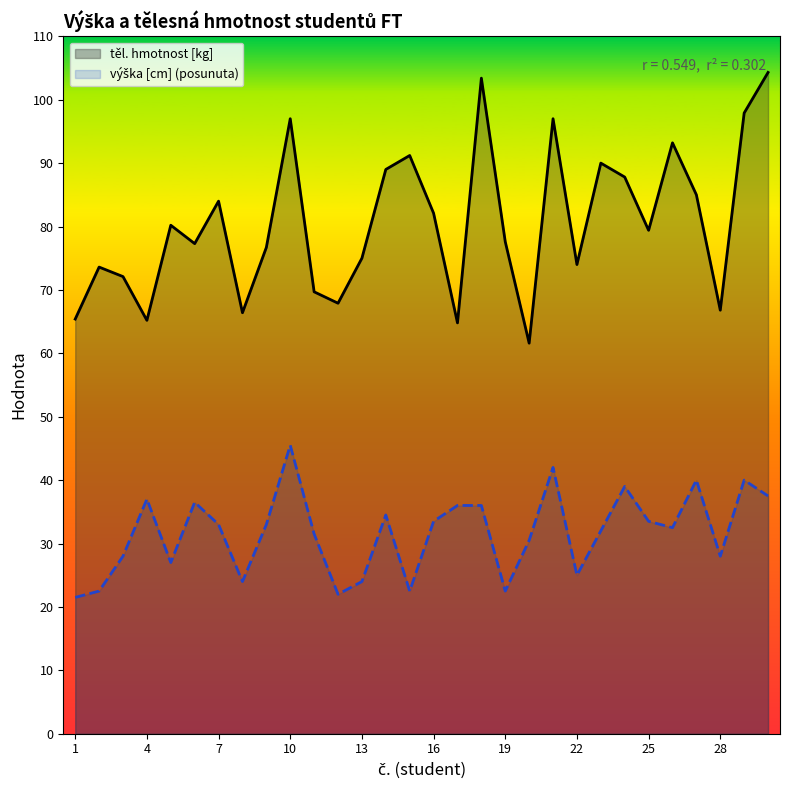

True or false: těl. hmotnost [kg] has a value of 74.0 at 22.

True